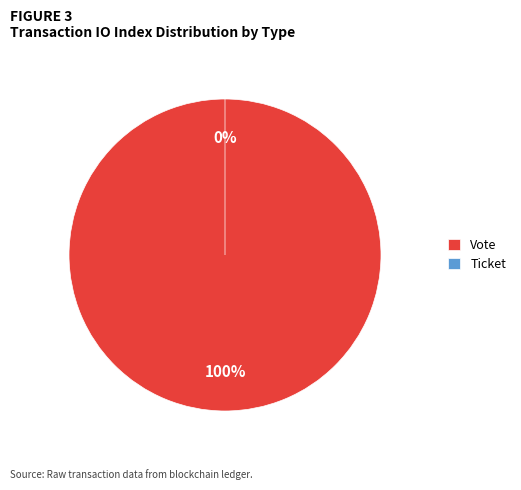

Does Vote represent more than half of the total?

Yes